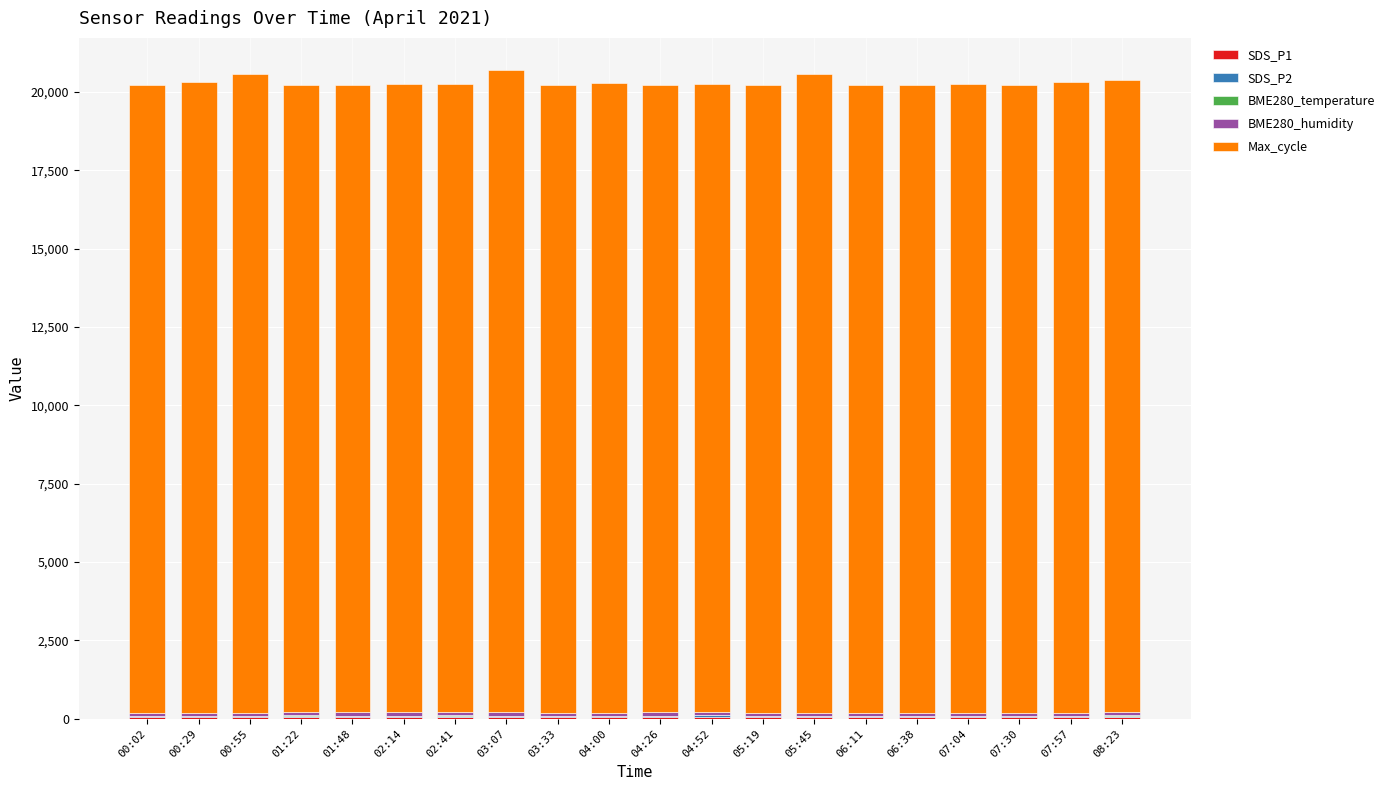

Which series has the largest total across all categories?

Max_cycle